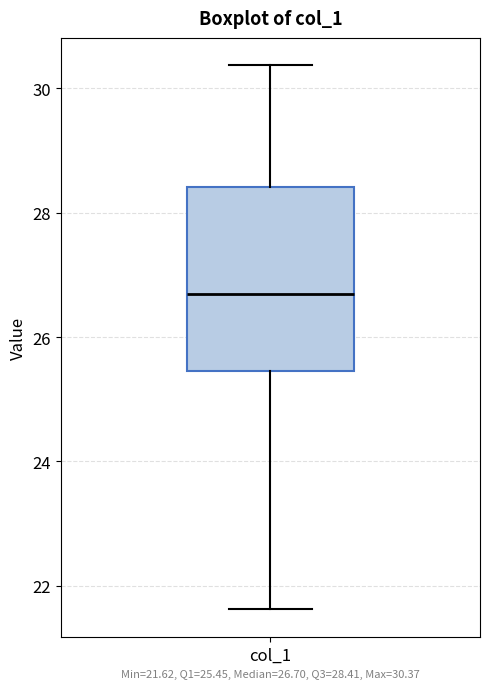

Transcribe this box plot: give where the median line is, the range the box spans, and where the two whiskers end, as read against the y-axis. The values are not printed on the chart, so give them approximately, as read against the axis.

median 26.6, box 25.4 to 28.4, whiskers 21.6 to 30.4